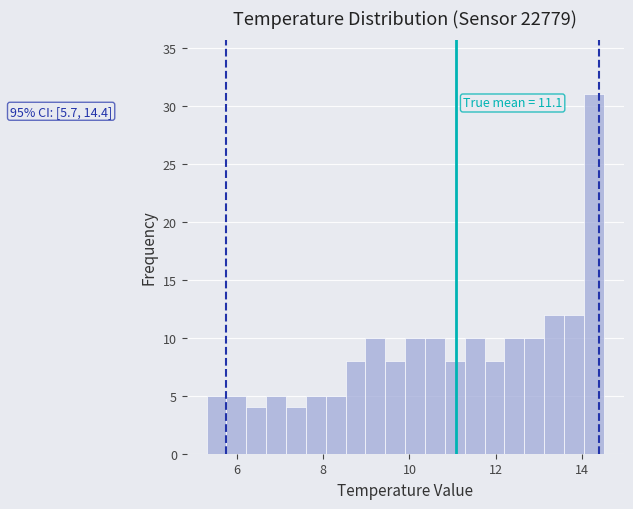

Read against the x-axis, roughly where is the centre of the tallest bar?

14.2